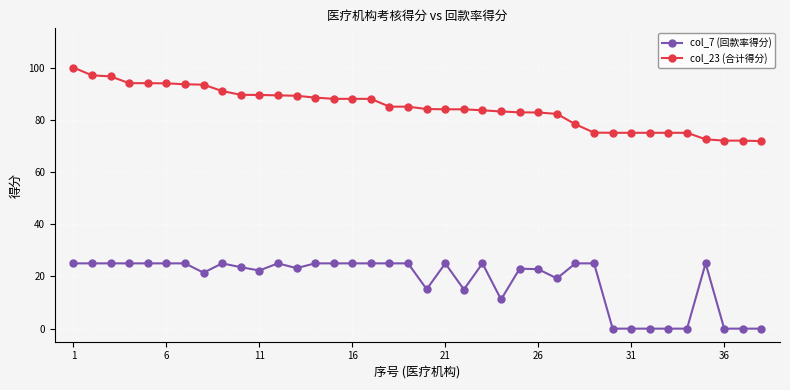

Is this an area chart (filled region under the line)?

No